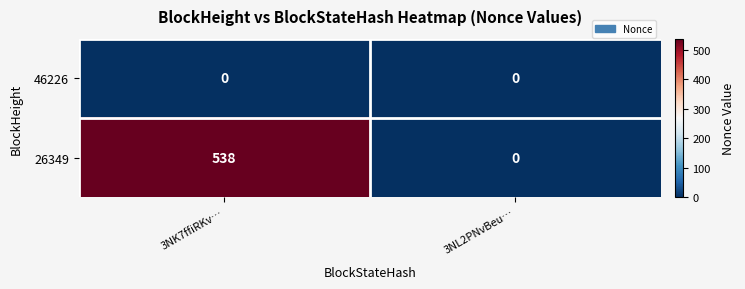

Count the number of data series in this chart.

2